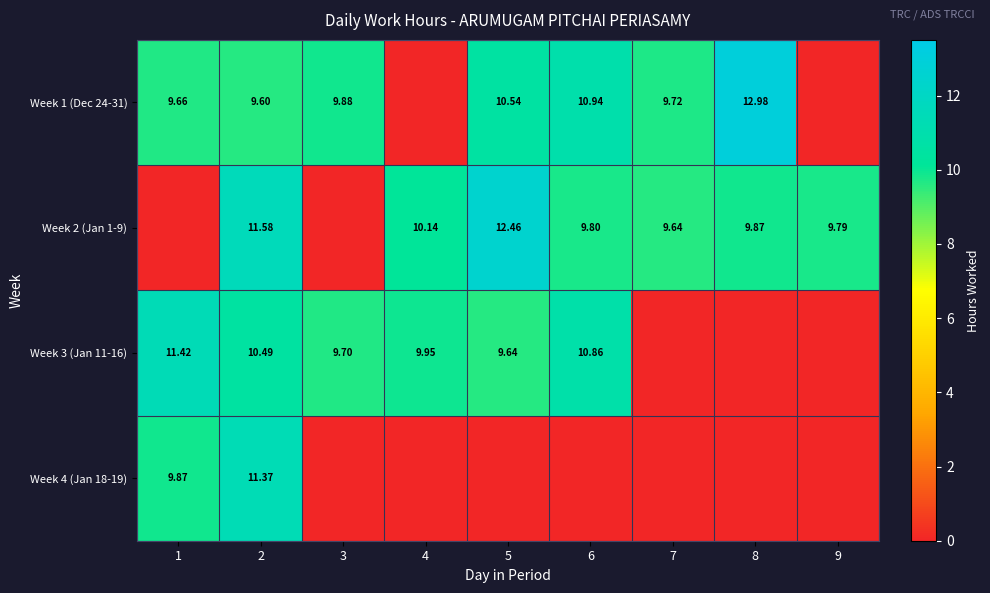

The value of Week 1 (Dec 24-31) at 4 is 0.0. True or false?

True